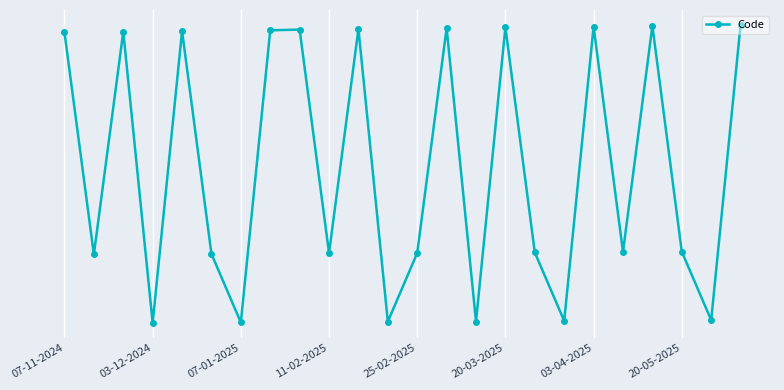

Does the chart have visible grid lines?

Yes